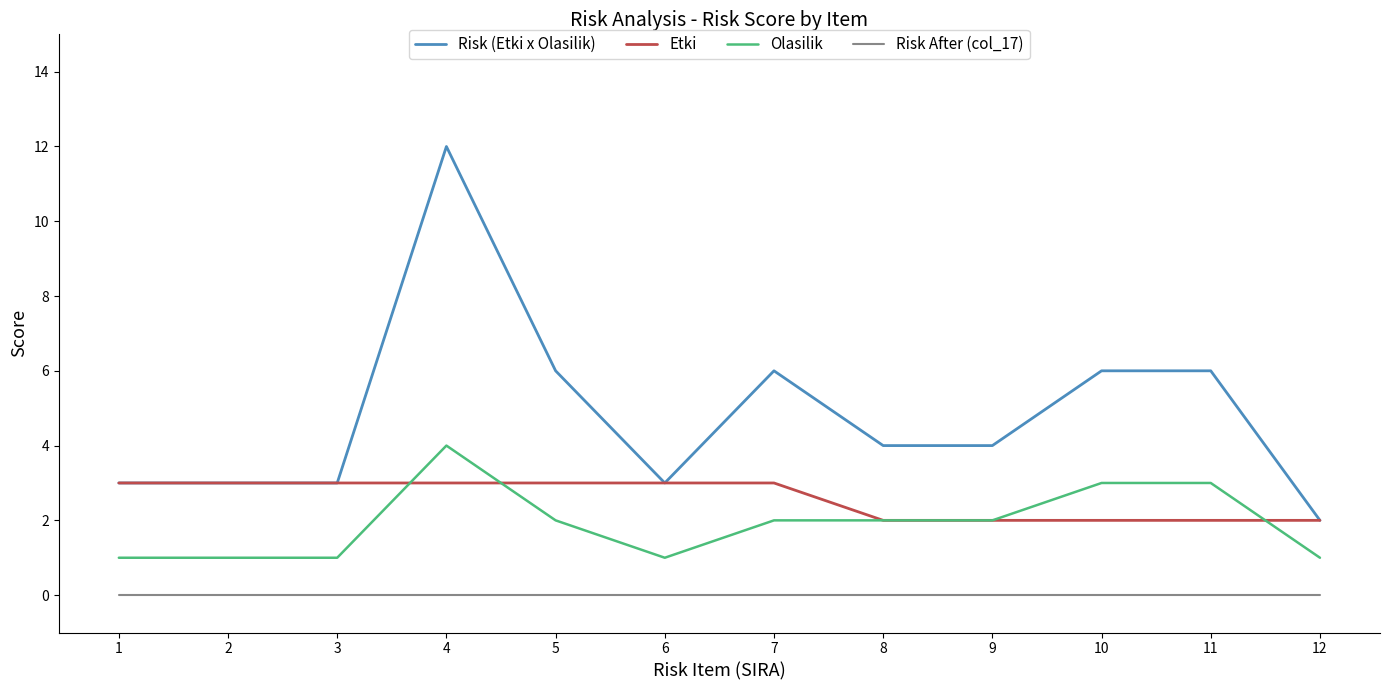

True or false: Olasilik and Risk After (col_17) cross at least once.

False